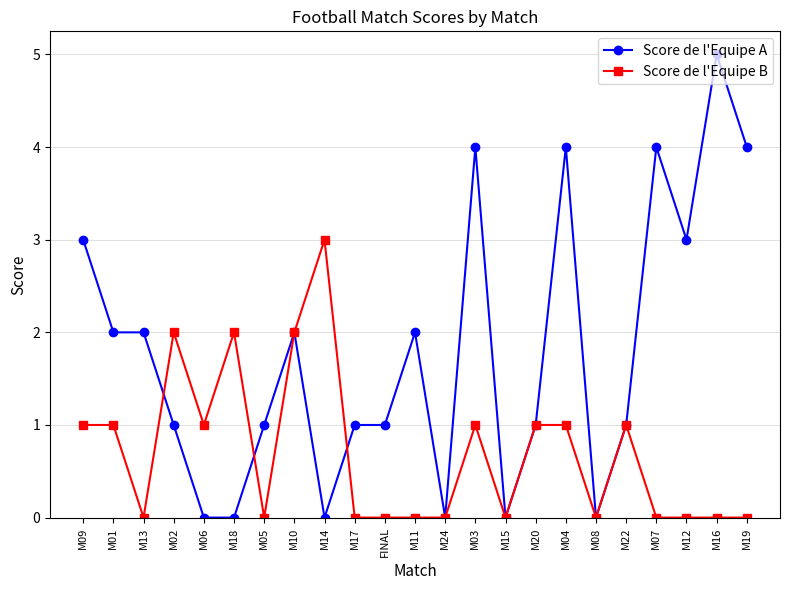

True or false: Score de l'Equipe B has more than 1 interior local peaks.

True